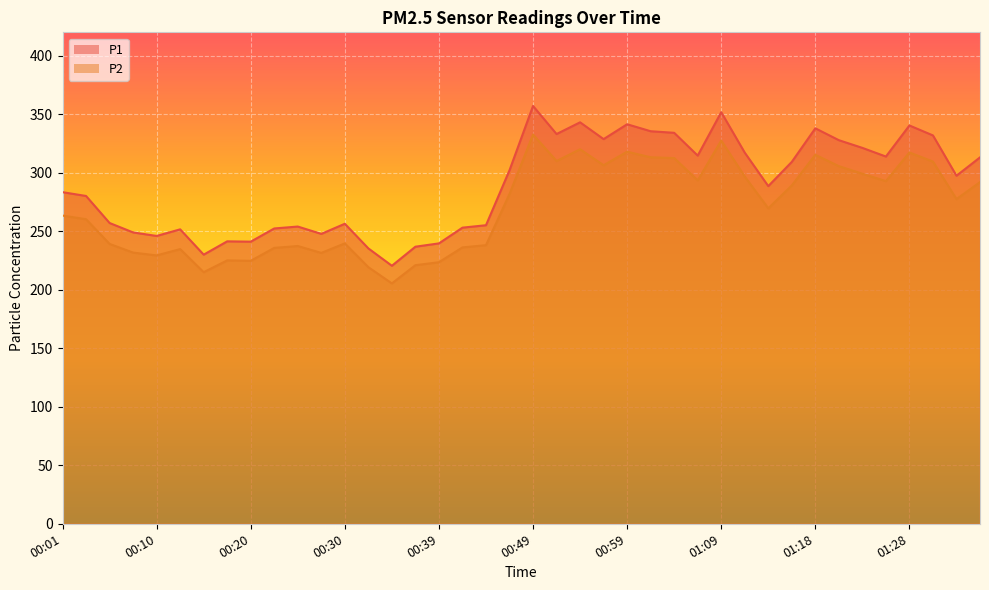

Is the value of P2 at 00:35 greater than the value of P1 at 01:33?

No